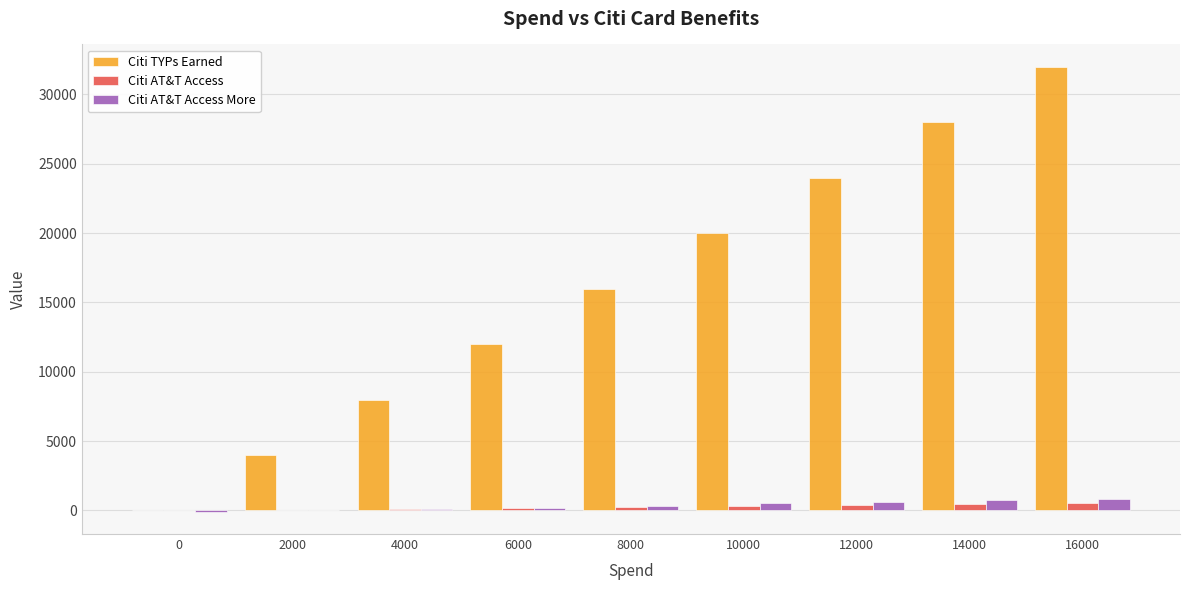

Is the value of Citi AT&T Access More at 2000 greater than the value of Citi TYPs Earned at 14000?

No